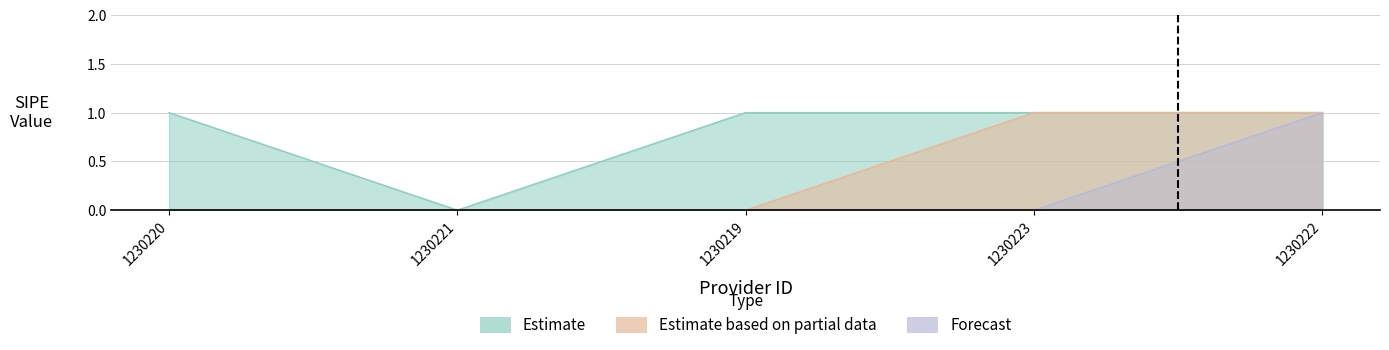

Approximately how many times larger is the value at 1230223 compared to 1230222?

1.0